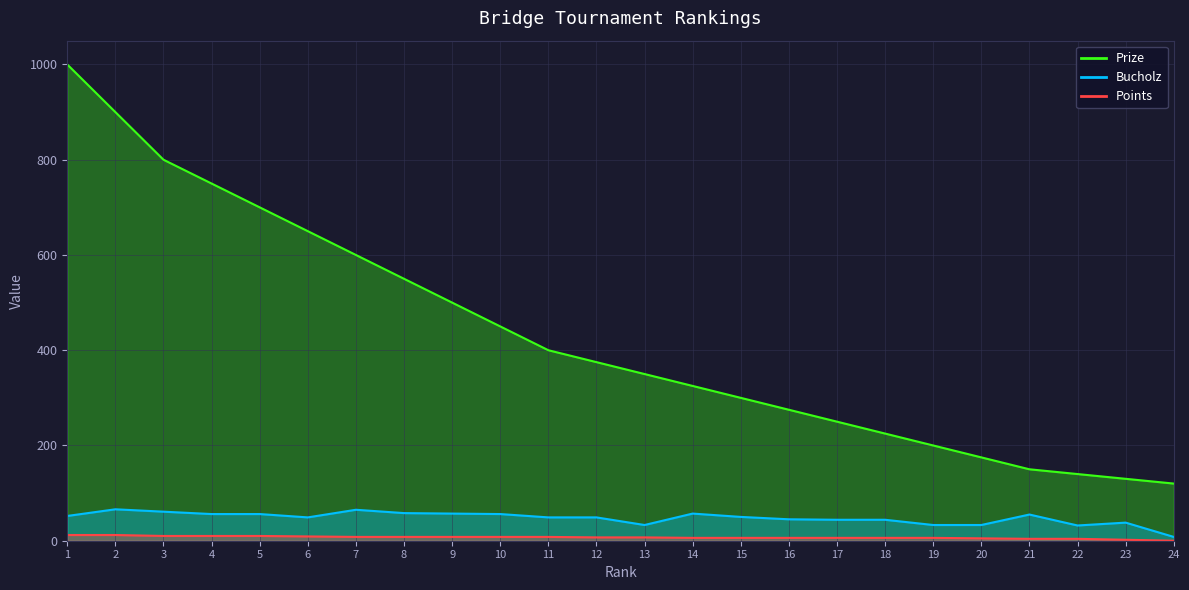

At which category is the sum across all series the highest?

1